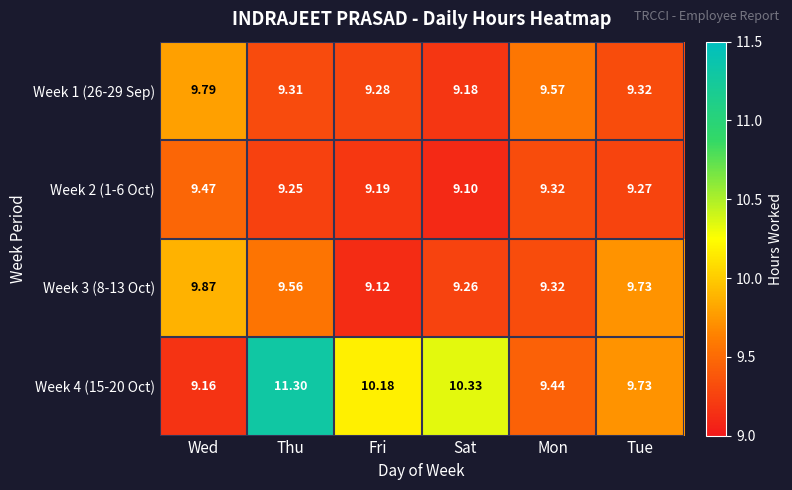

Which series has the largest total across all categories?

Week 4 (15-20 Oct)